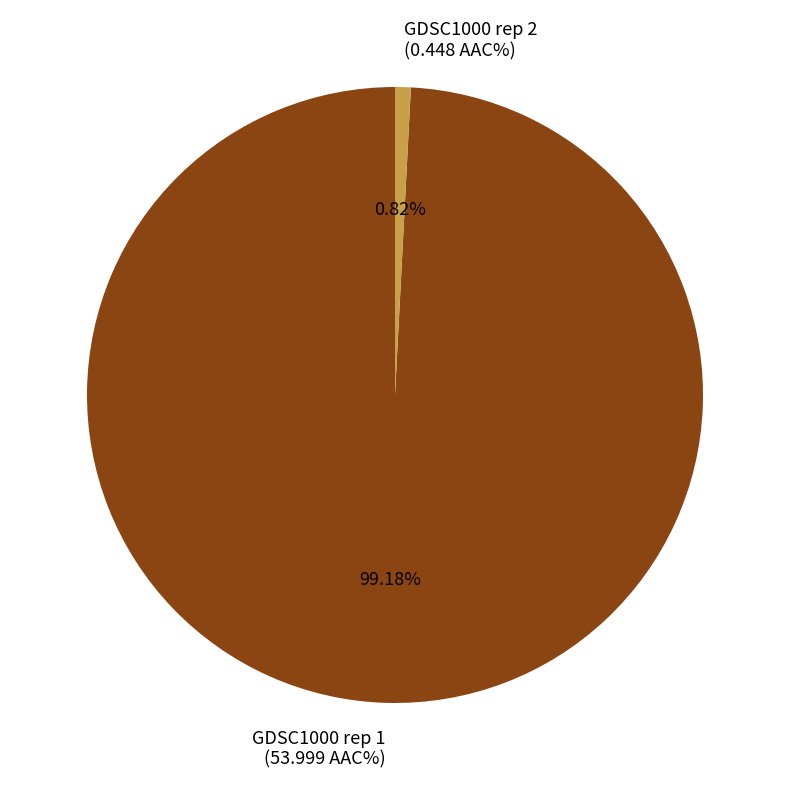

Combined, do GDSC1000 rep 2 and GDSC1000 rep 1 account for over 50%?

Yes